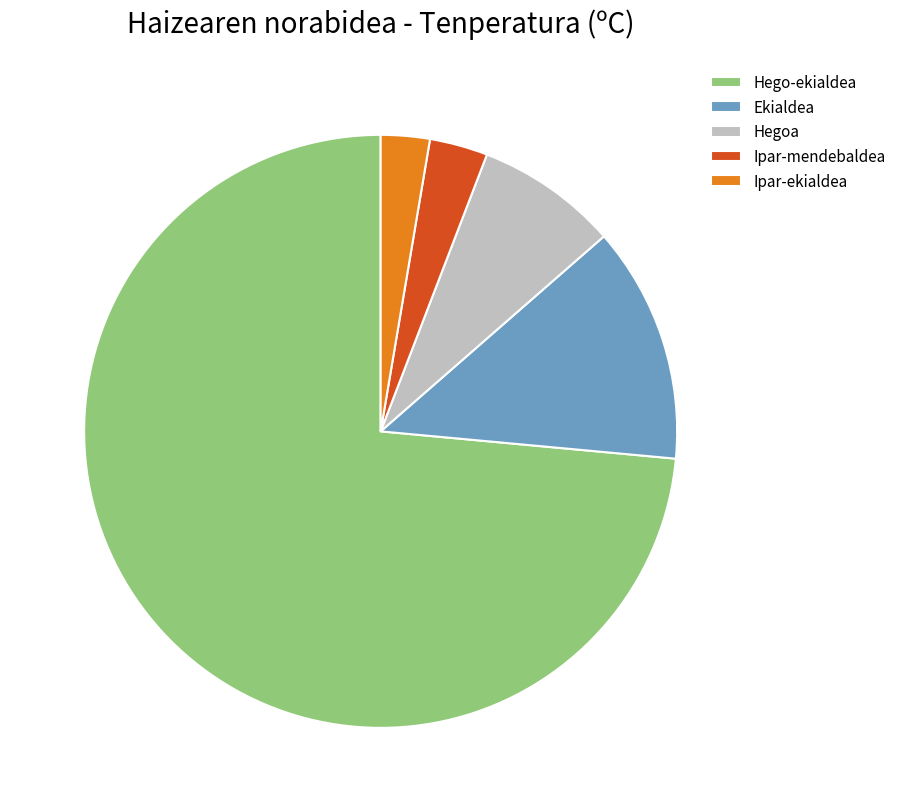

Does any single category account for the majority?

Yes